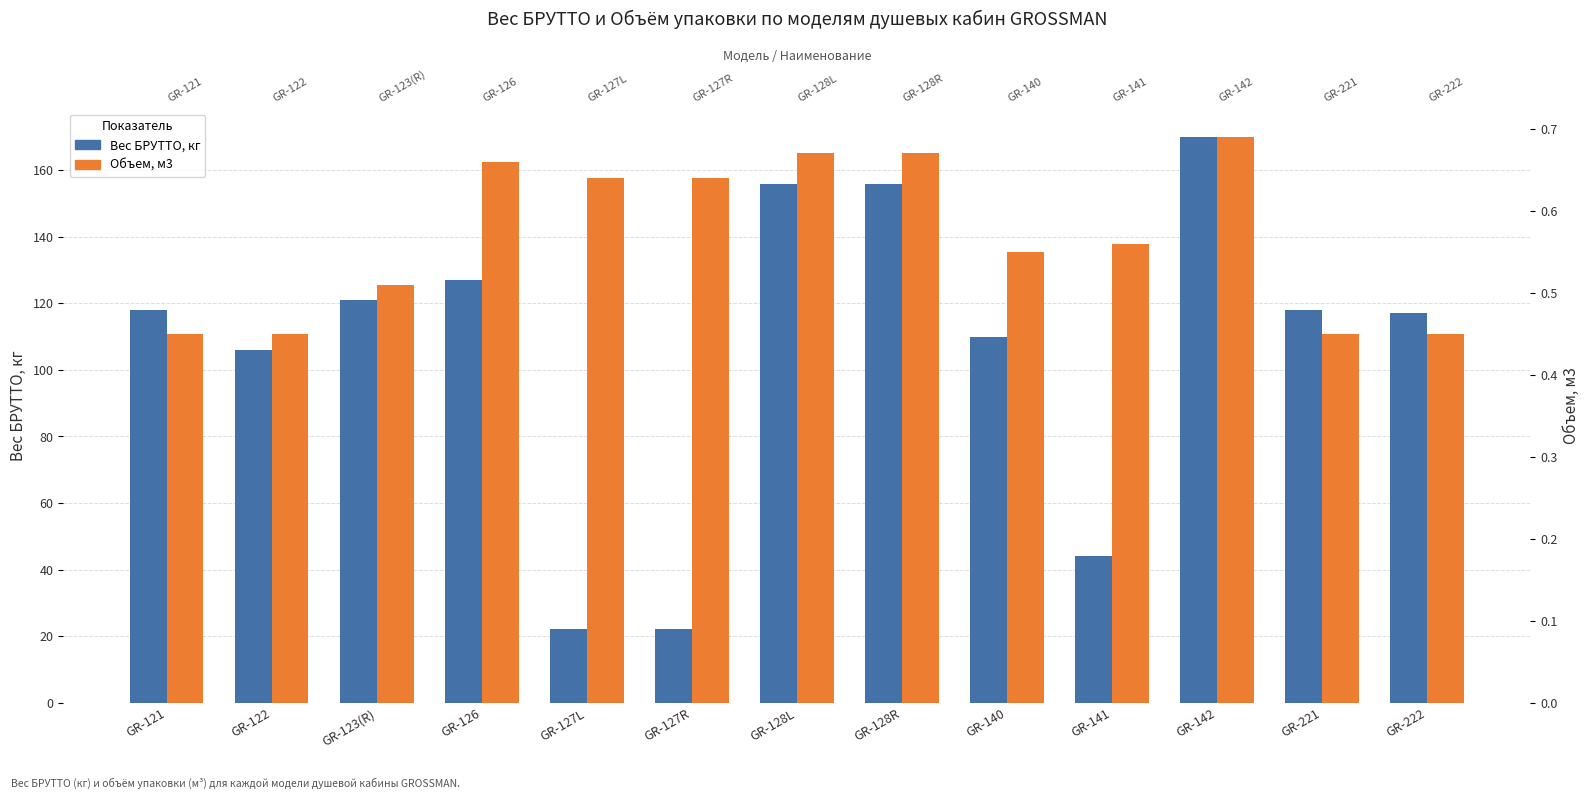

What is the label of the 11th bar from the right?

GR-123(R)